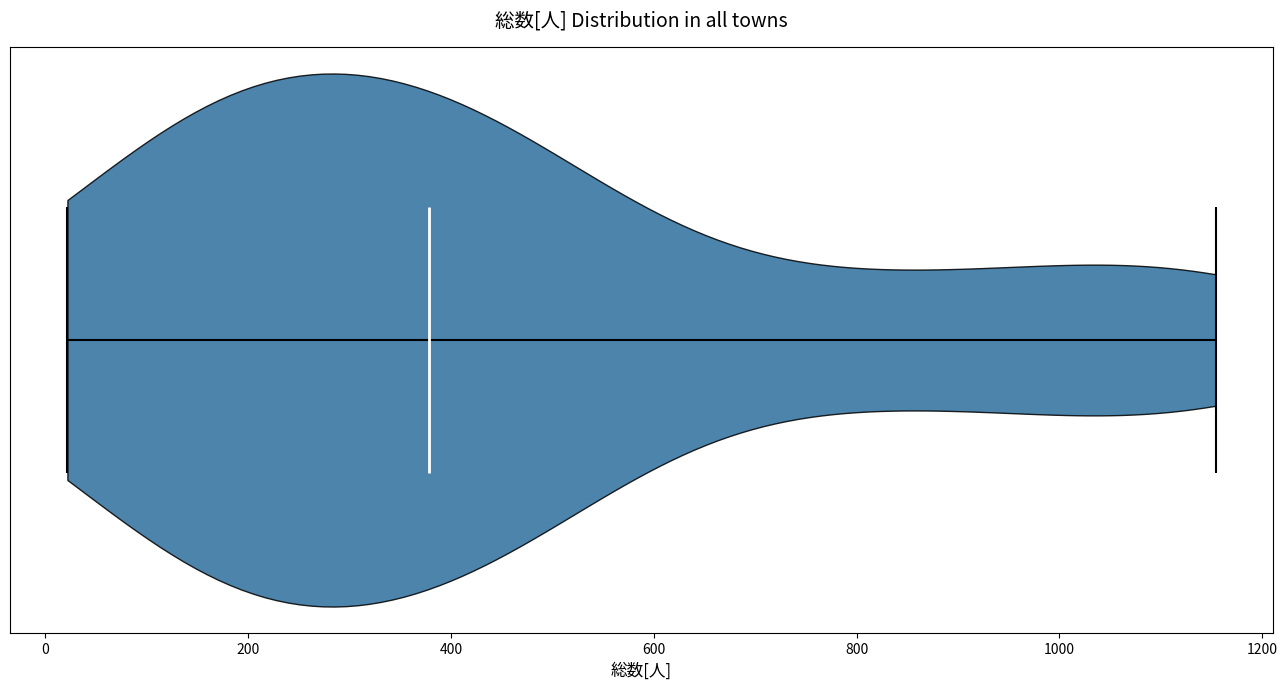

Read this violin plot against the x-axis: where its median line is, and the lowest and highest points the violin reaches. The values are not printed on the chart, so give them approximately, as read against the axis.

median line 380, lowest point 20, highest point 1160